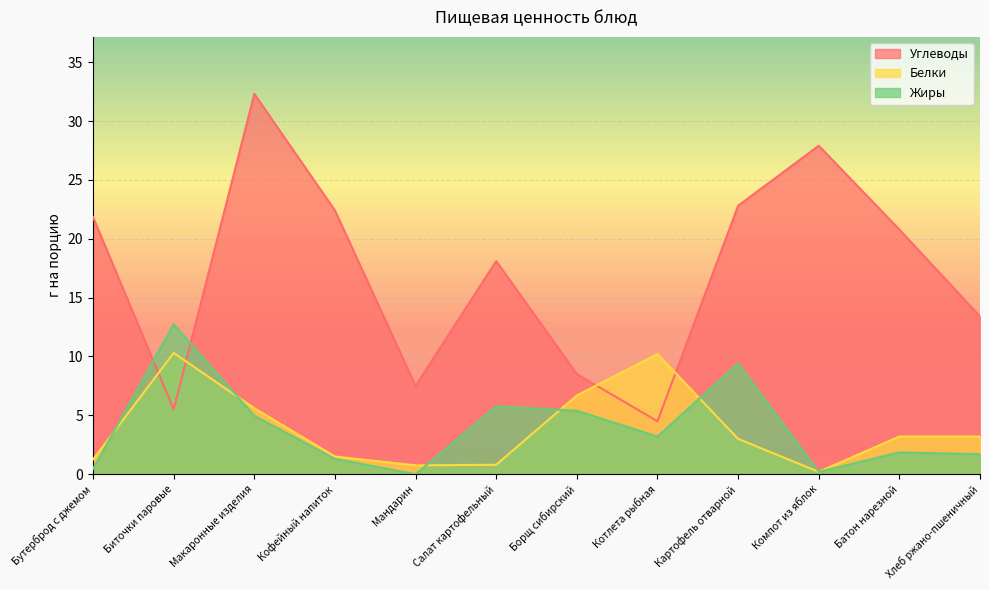

How many values in the Белки series are below 3?

5